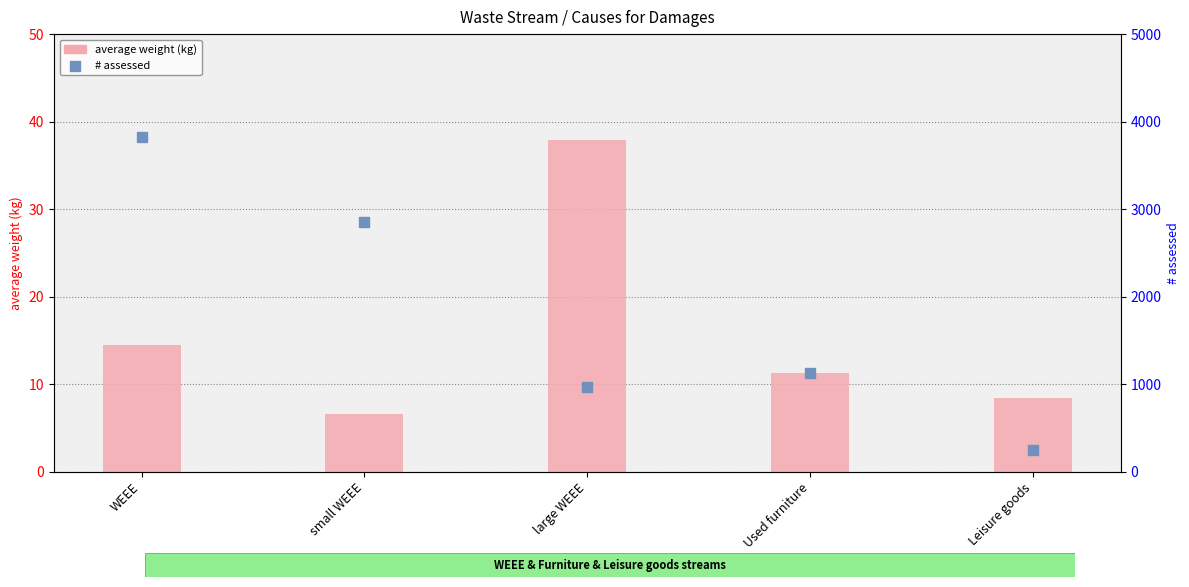

Is the value of average weight (kg) at Used furniture greater than the value of # assessed at small WEEE?

No